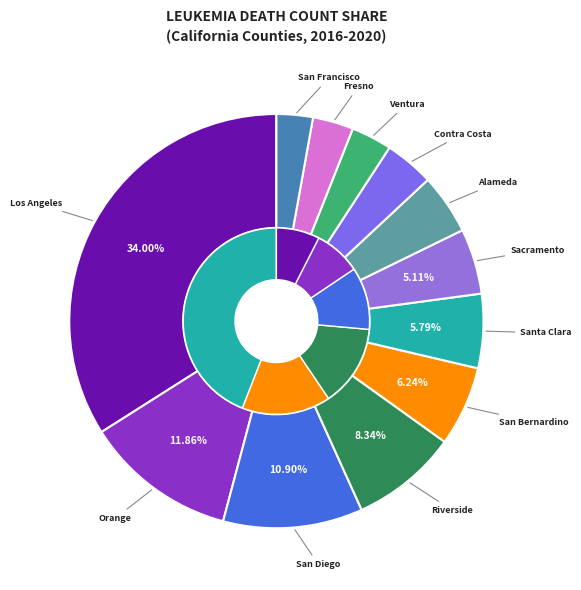

Approximately how many times larger is the value at Orange County compared to Riverside County?

1.4